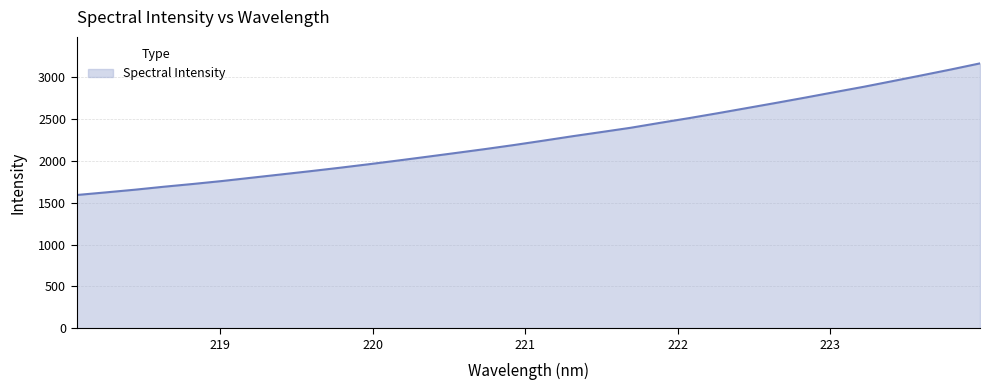

What is the sum of all values?

72791.3